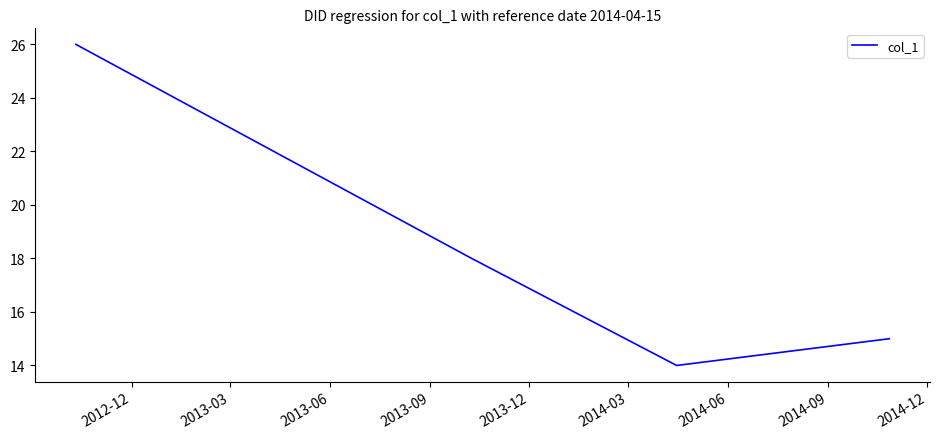

Reading right to left, transcribe all the data shown in this chart.

15	14	18	26